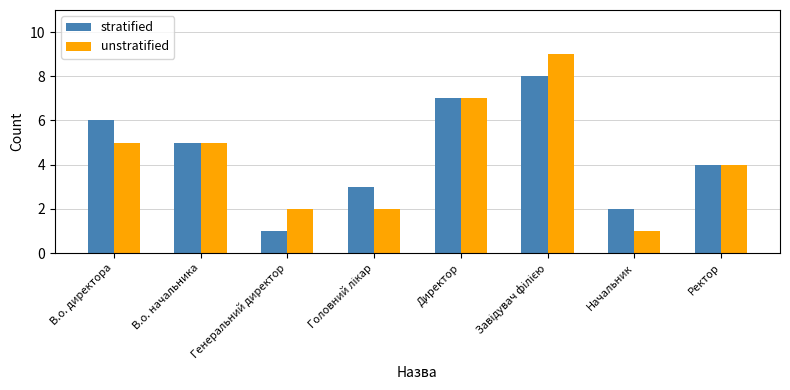

The value of unstratified at В.о. начальника is 3. True or false?

False